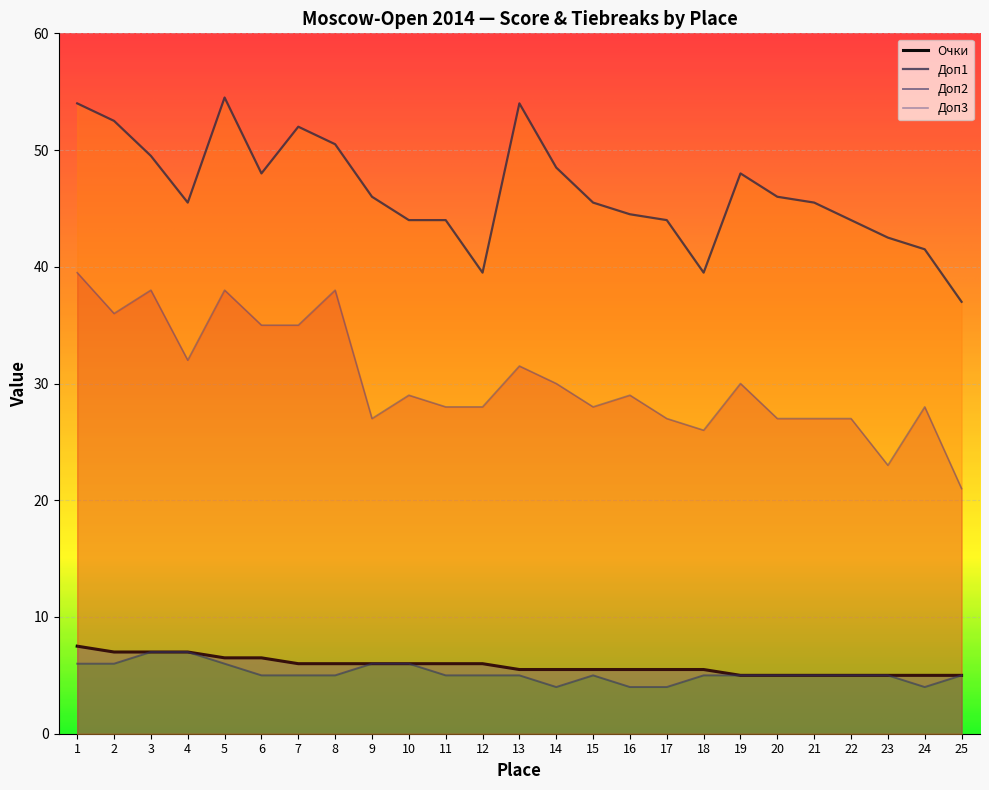

True or false: Доп1 and Доп3 intersect in this chart.

False